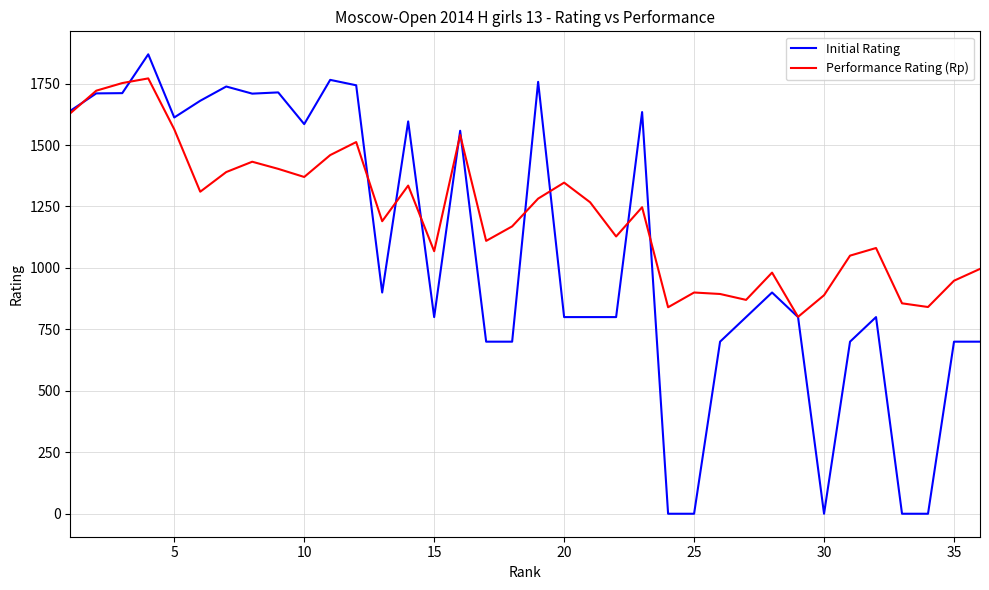

Which series has the largest range (max minus min)?

Initial Rating